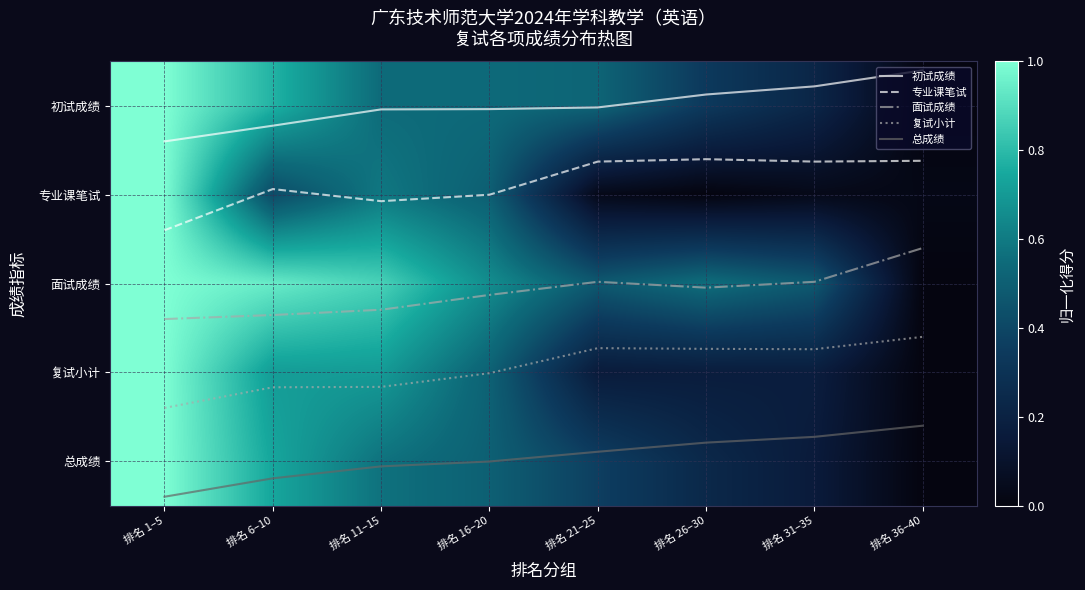

What is the approximate value of 复试小计 at 排名 21–25?

2.7